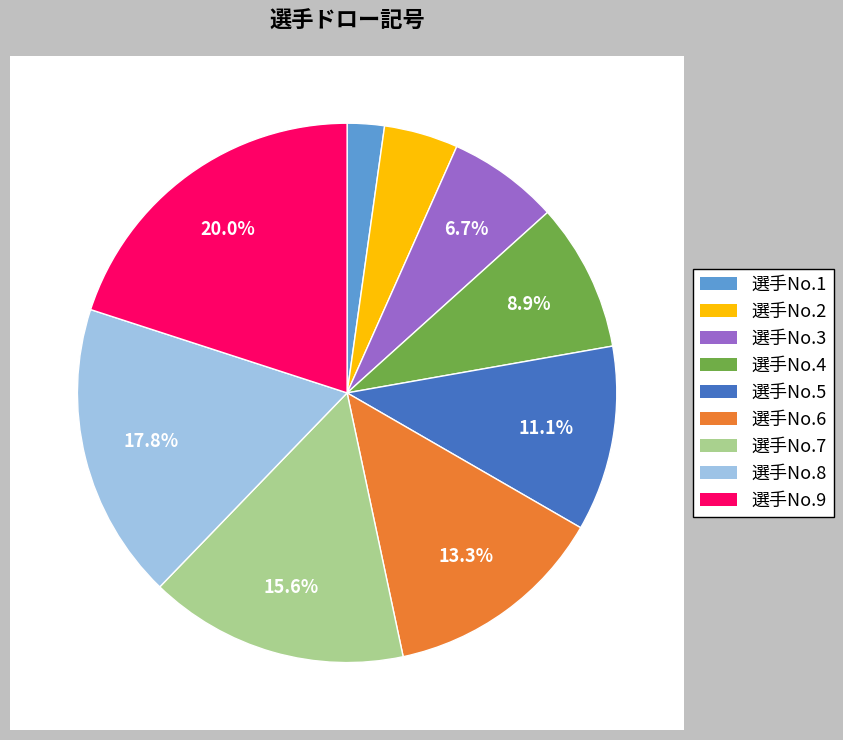

How much of the chart is everything except 選手No.7?

84.4%